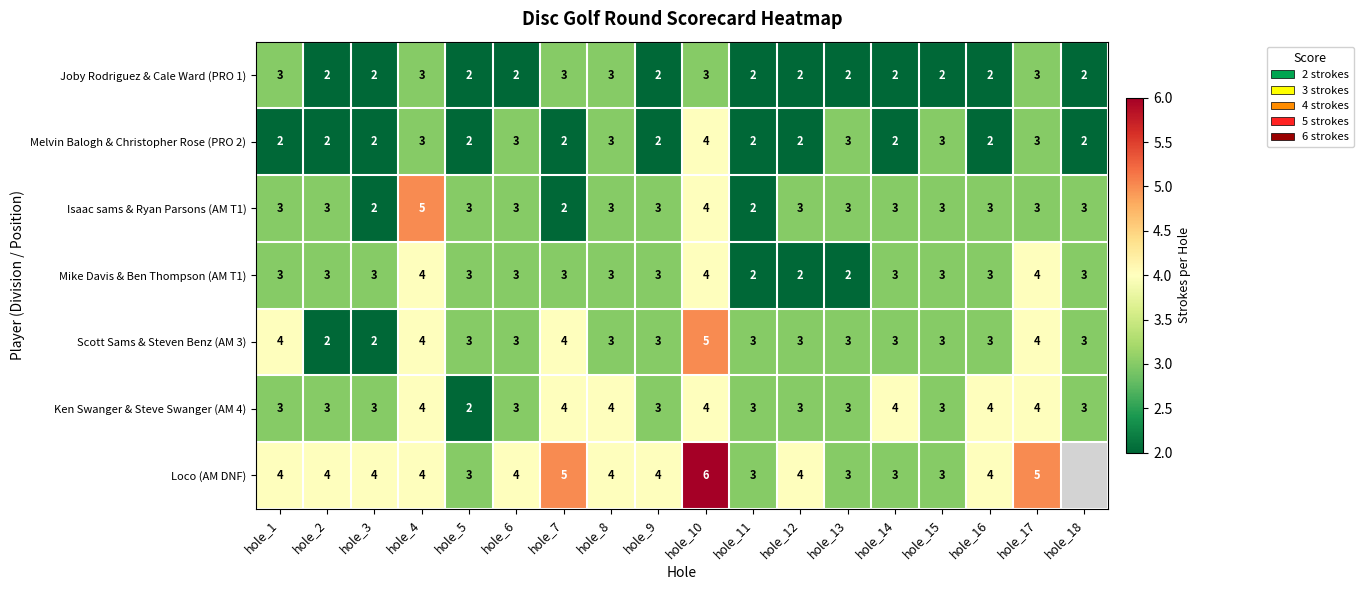

At which label does Melvin Balogh & Christopher Rose (PRO 2) reach its peak?

hole_10